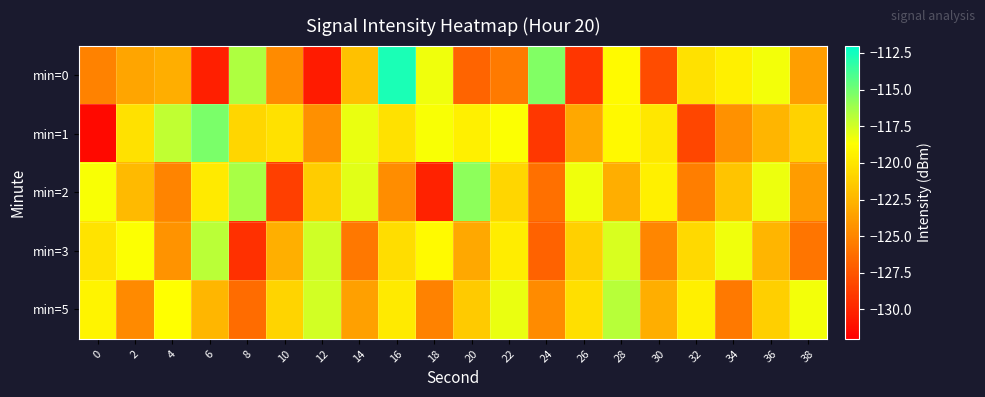

How many distinct data groups are displayed?

5